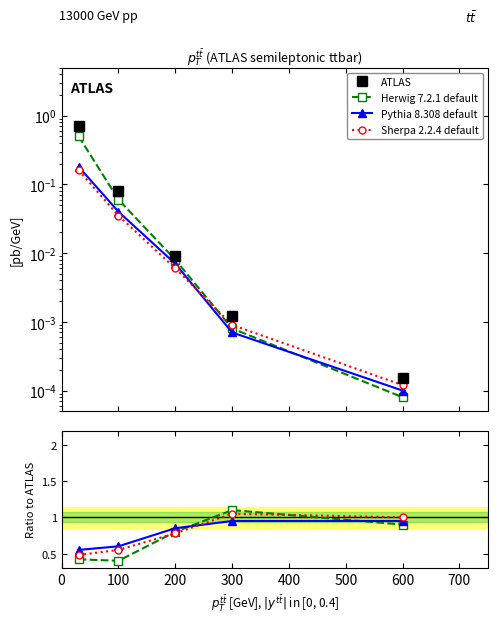

What are all the series names shown in the legend?

ATLAS, Herwig 7.2.1 default, Pythia 8.308 default, Sherpa 2.2.4 default